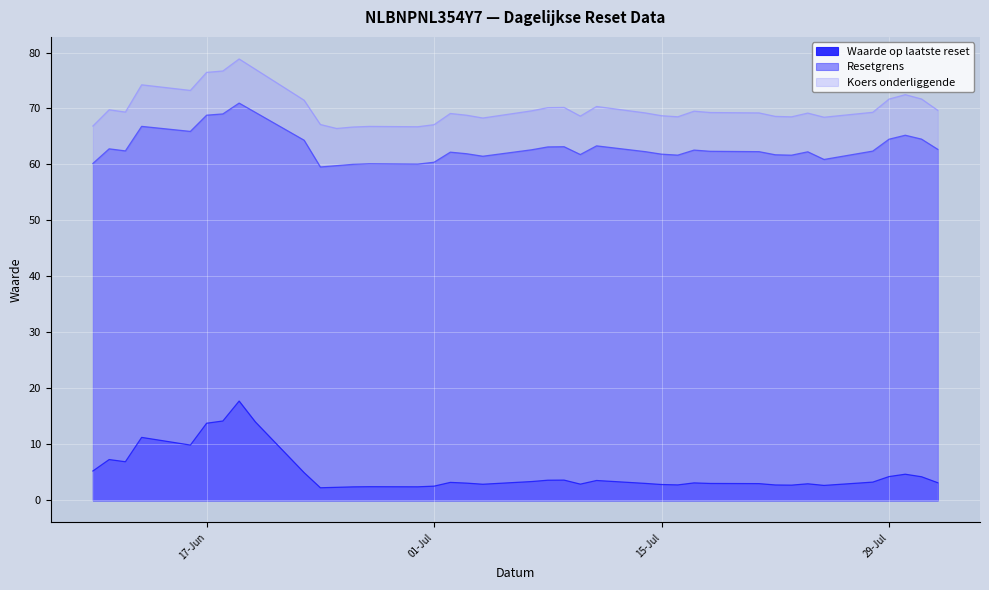

What is the average value of the Koers onderliggende series?

70.1